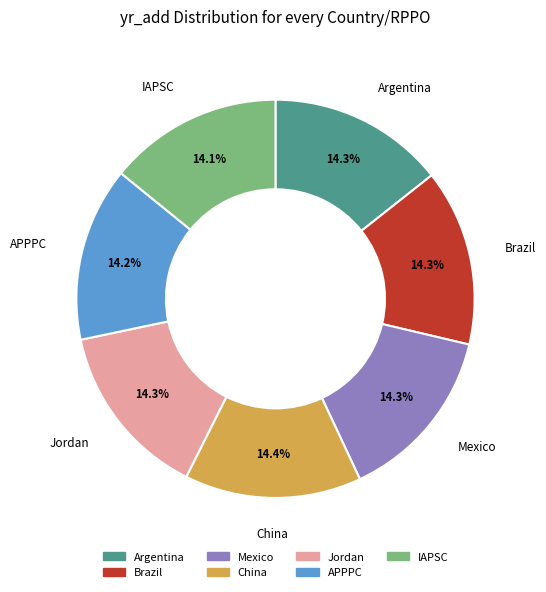

How many slices are in this pie chart?

7